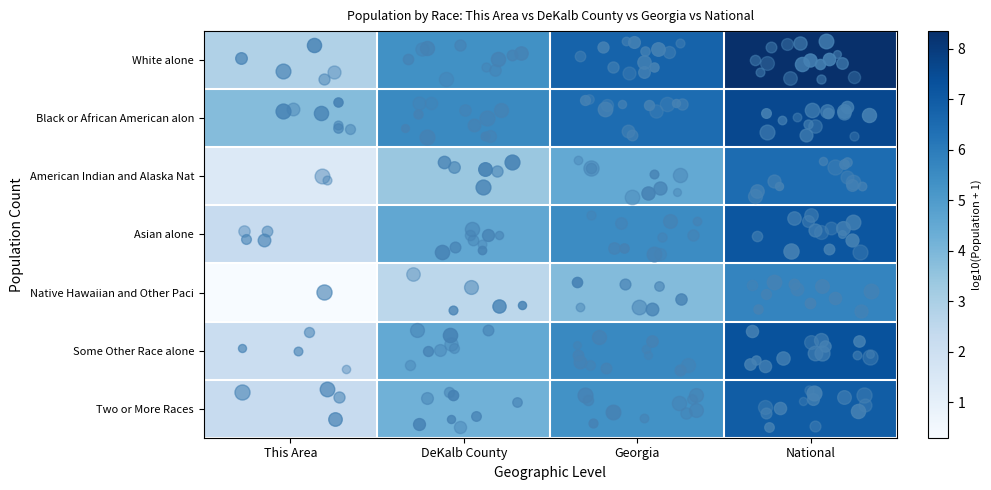

At how many categories does at least one series exceed 4?

3